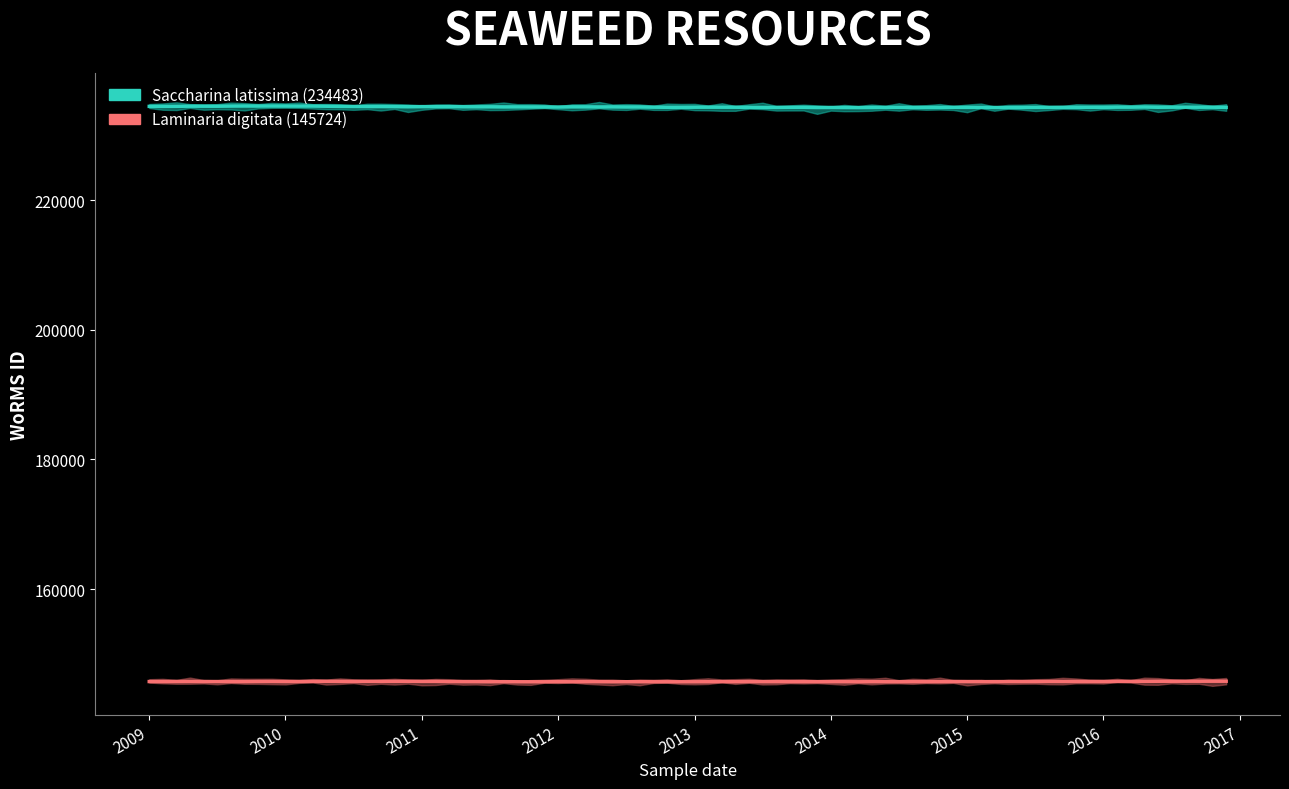

Between 27-04-2015 and 11-08-2010, which series saw the biggest shift?

Saccharina latissima